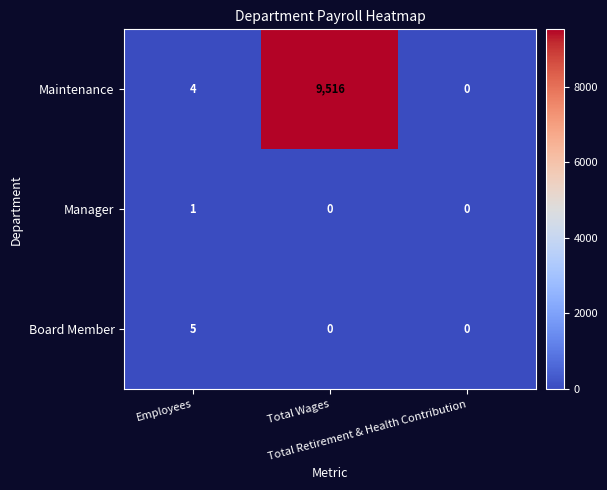

What is the maximum value shown in the chart?

9516